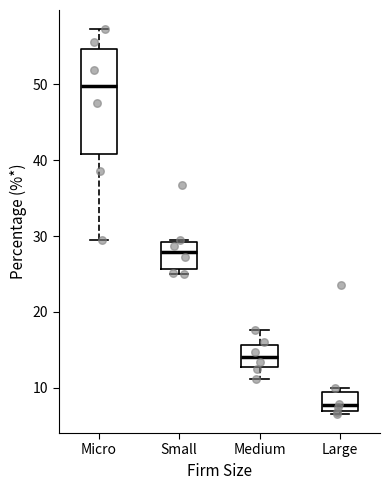

Which box has the lowest median line?

Large